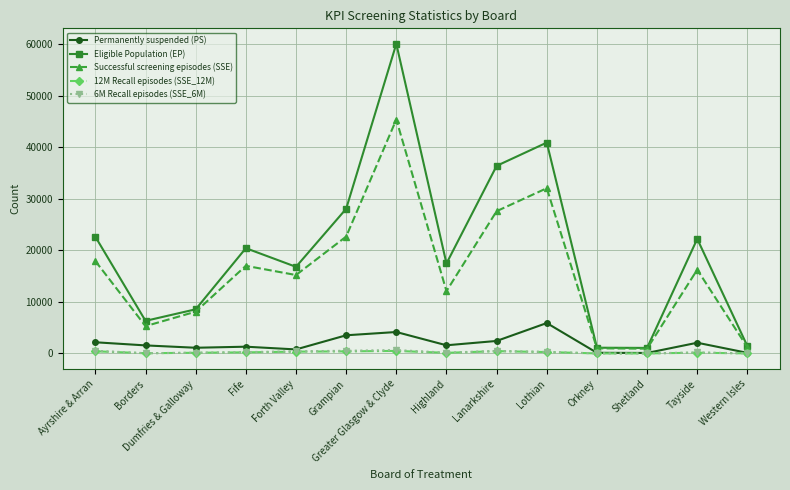

How many values in the 12M Recall episodes (SSE_12M) series are below 215?

7